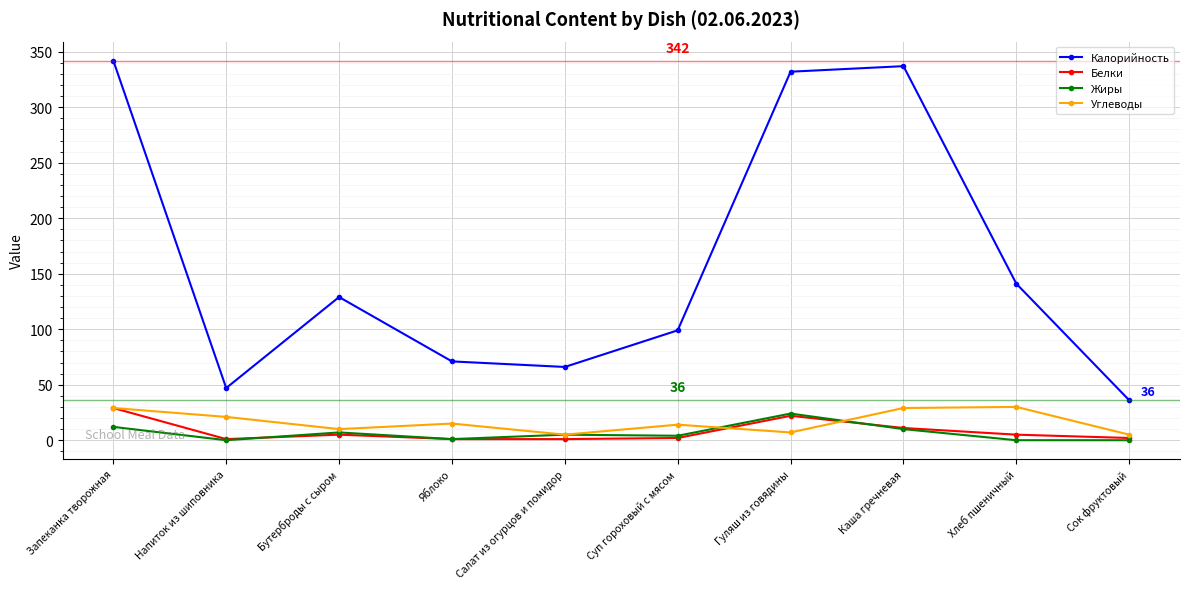

Which series changed the most between Запеканка творожная and Бутерброды с сыром?

Калорийность